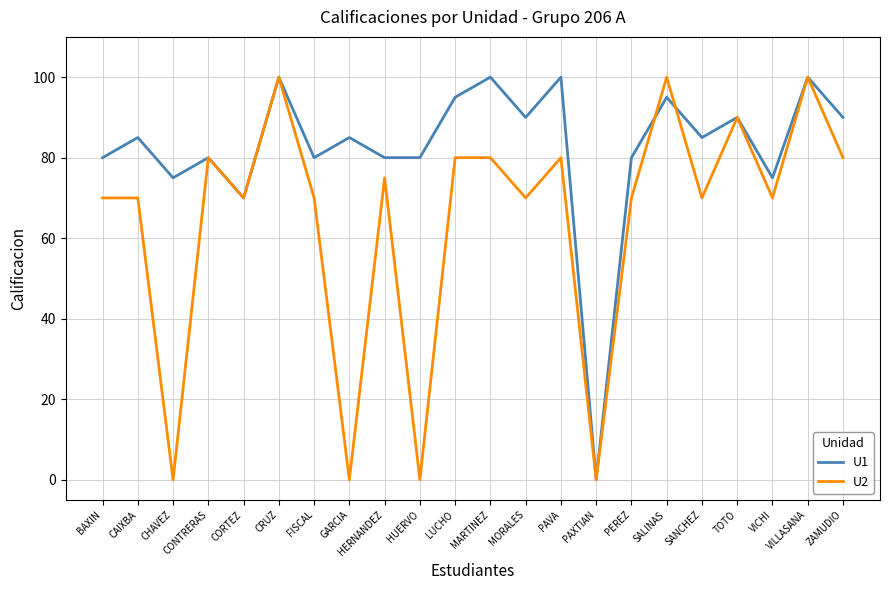

What position from the left is HUERVO?

10